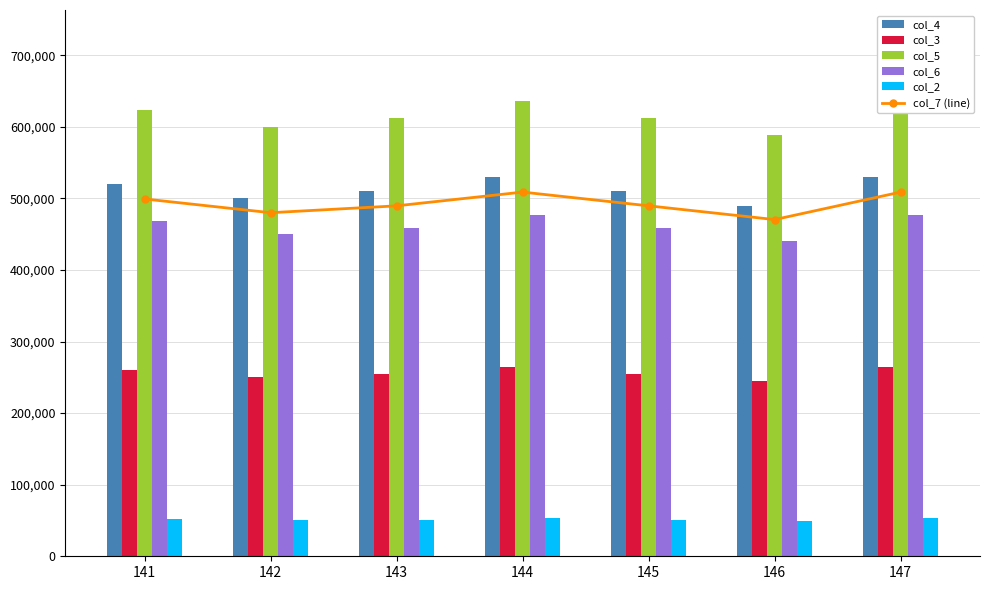

At which label does col_7 (line) reach its minimum?

146